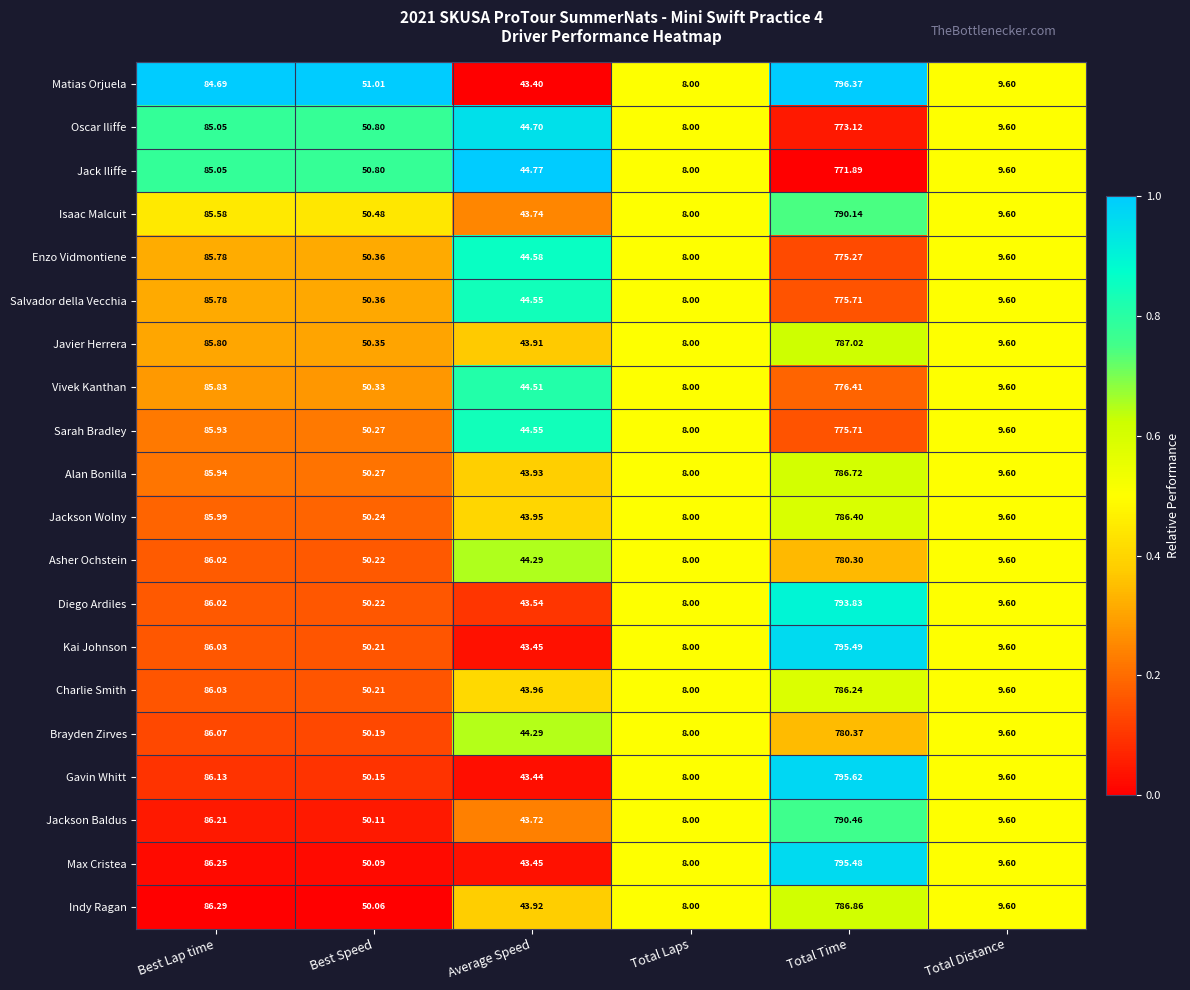

How many data points does each series have?

6